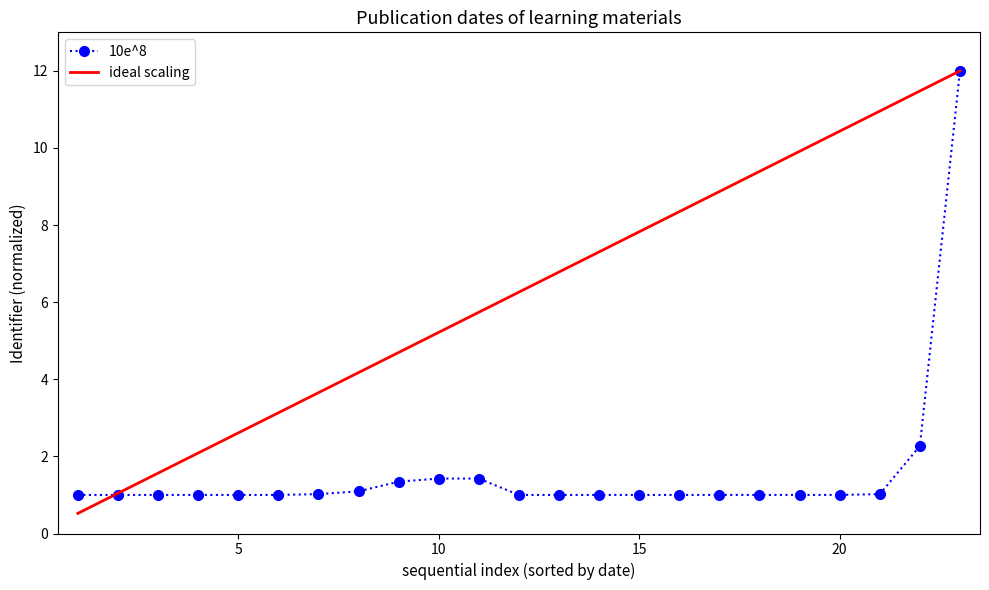

What is the sum of all ideal scaling values?

144.0